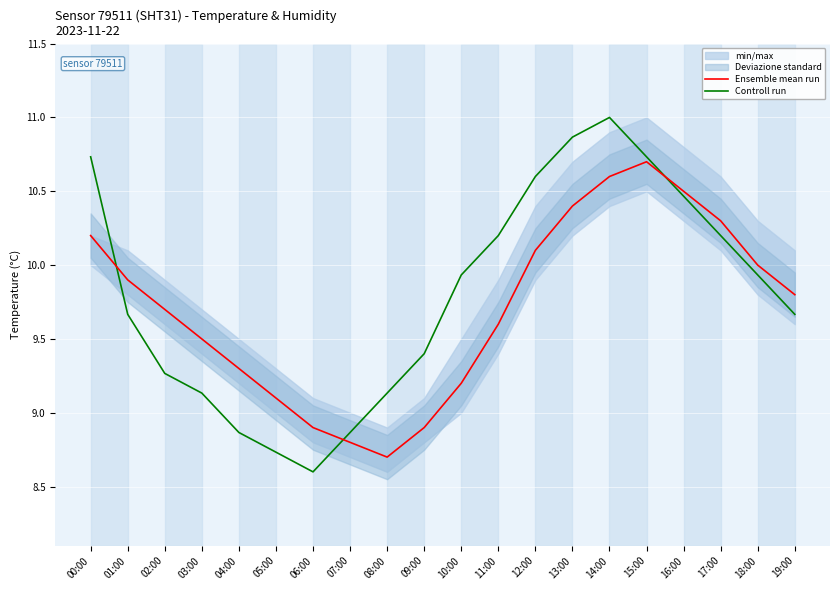

What is the sum of all Ensemble mean run values?

194.2